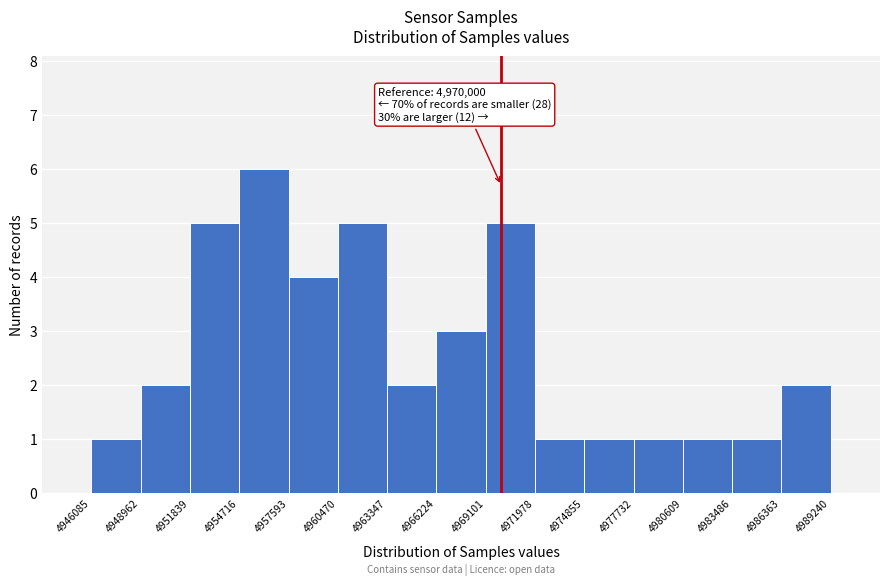

Which range on the x-axis has the tallest bar?

4954716 to 4957593